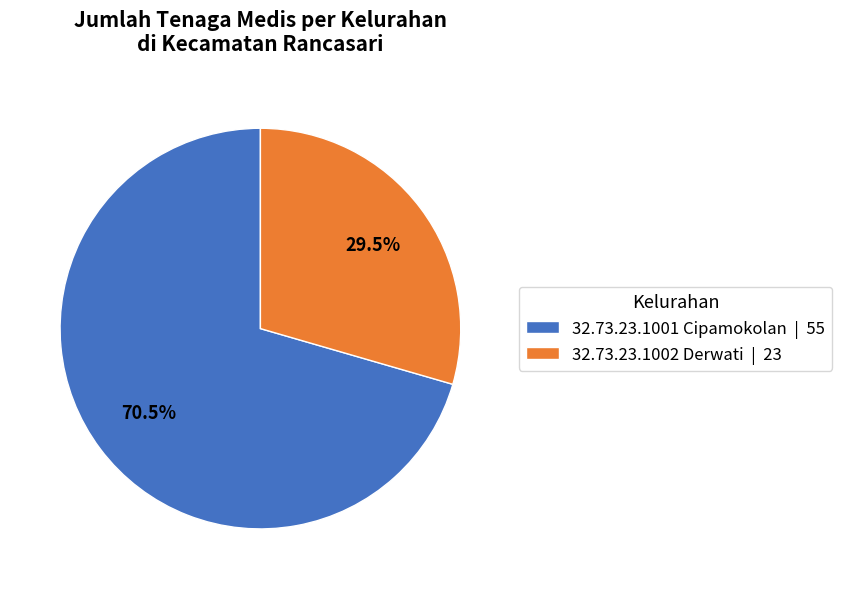

Rank the categories by value from highest to lowest.

32.73.23.1001 Cipamokolan, 32.73.23.1002 Derwati